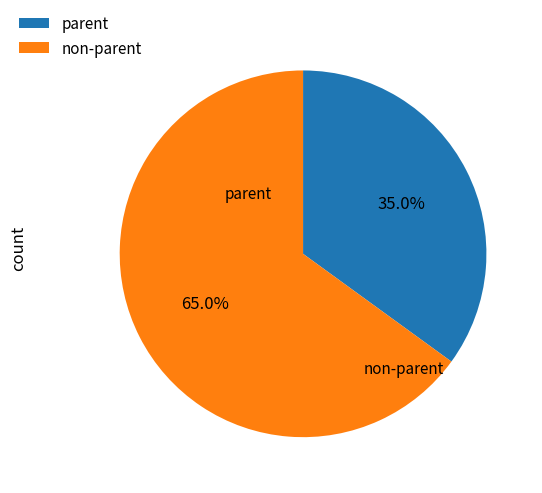

How many slices are in this pie chart?

2